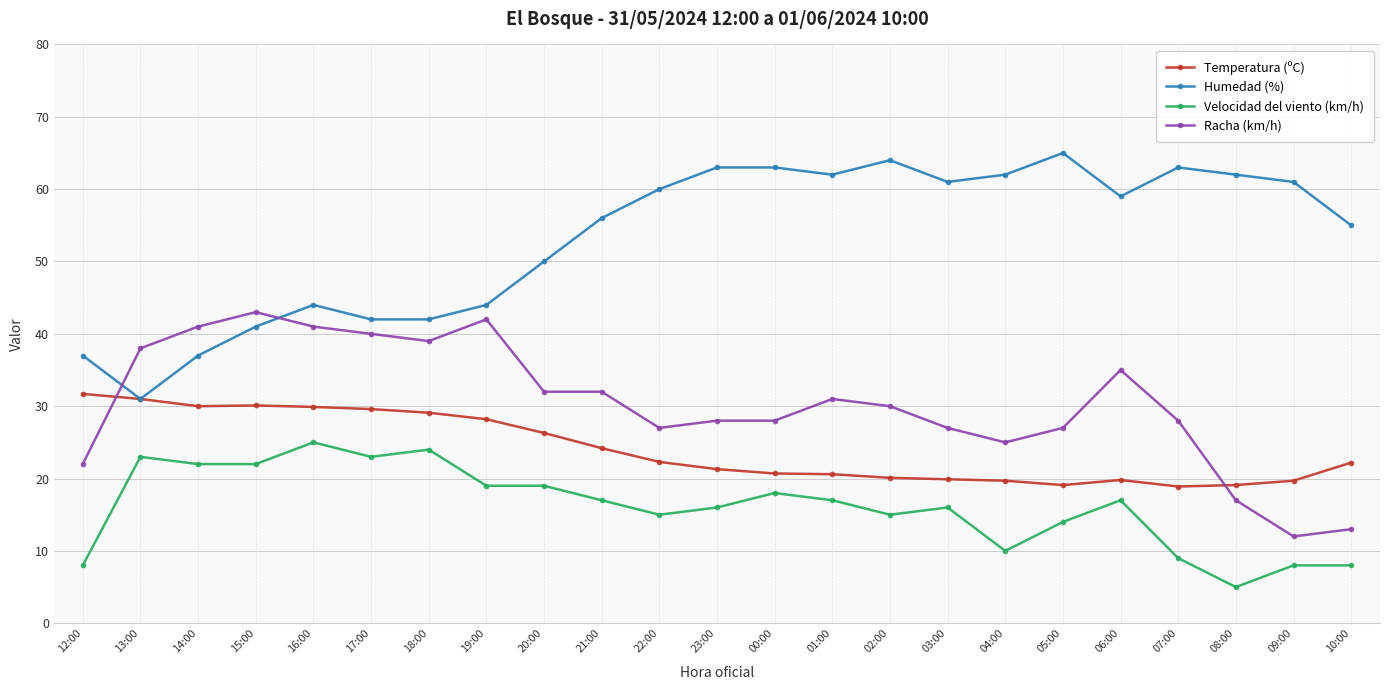

Is it true that Racha (km/h) equals 12.0 at 09:00?

True